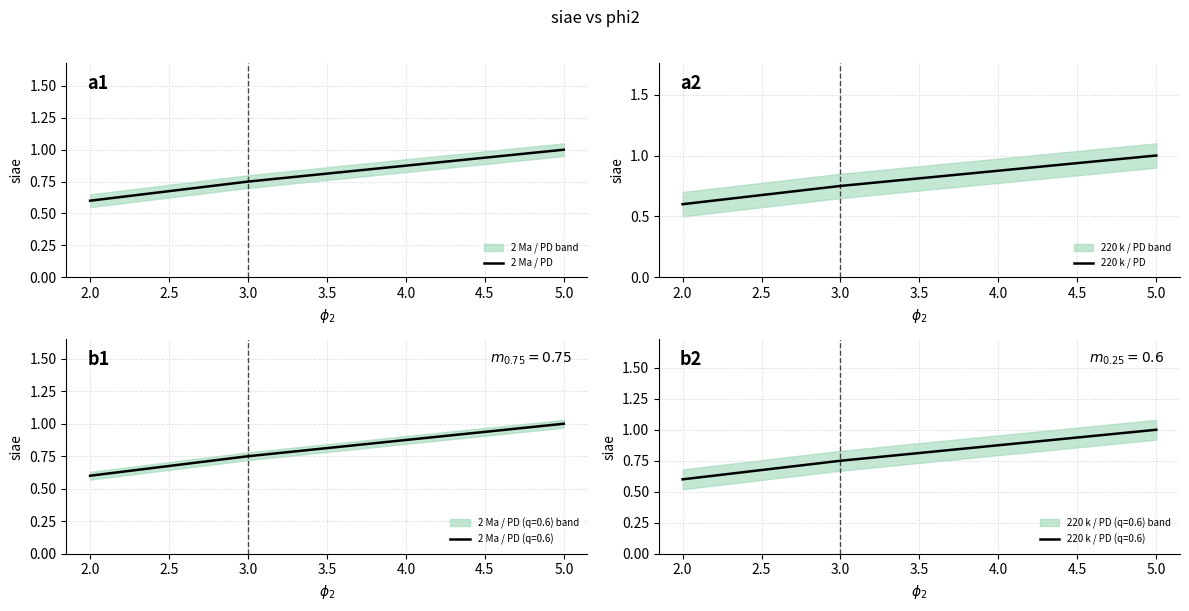

Where is 2 Ma / PD nearest to the value 0?

2.0